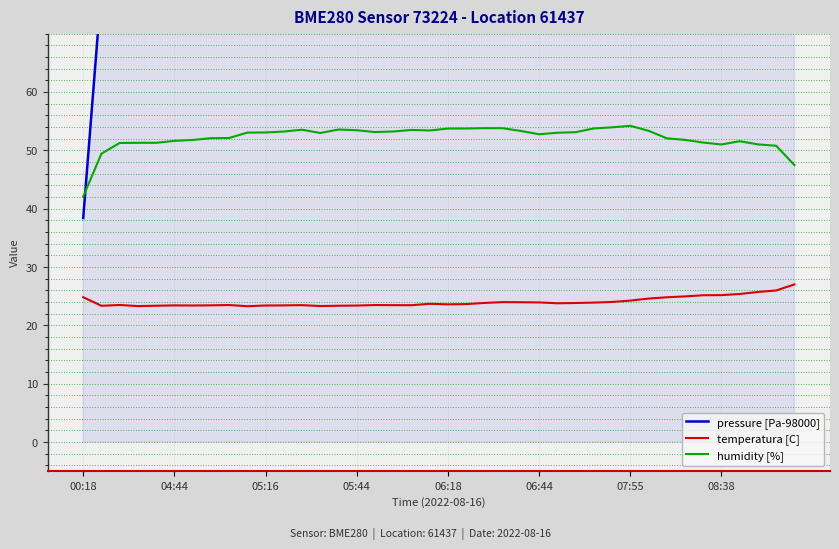

How many lines are shown in the chart?

3